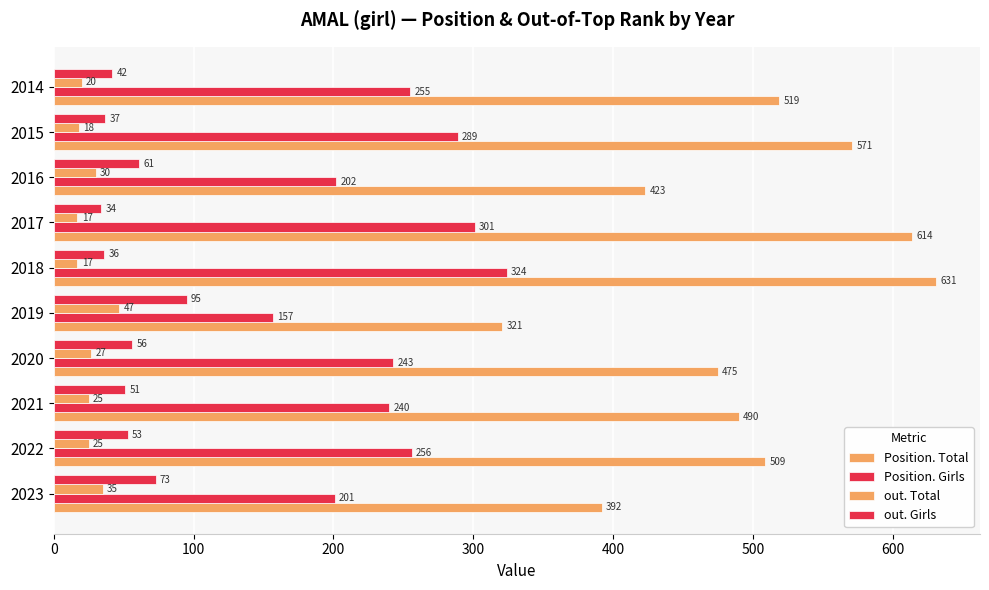

How many distinct data groups are displayed?

4